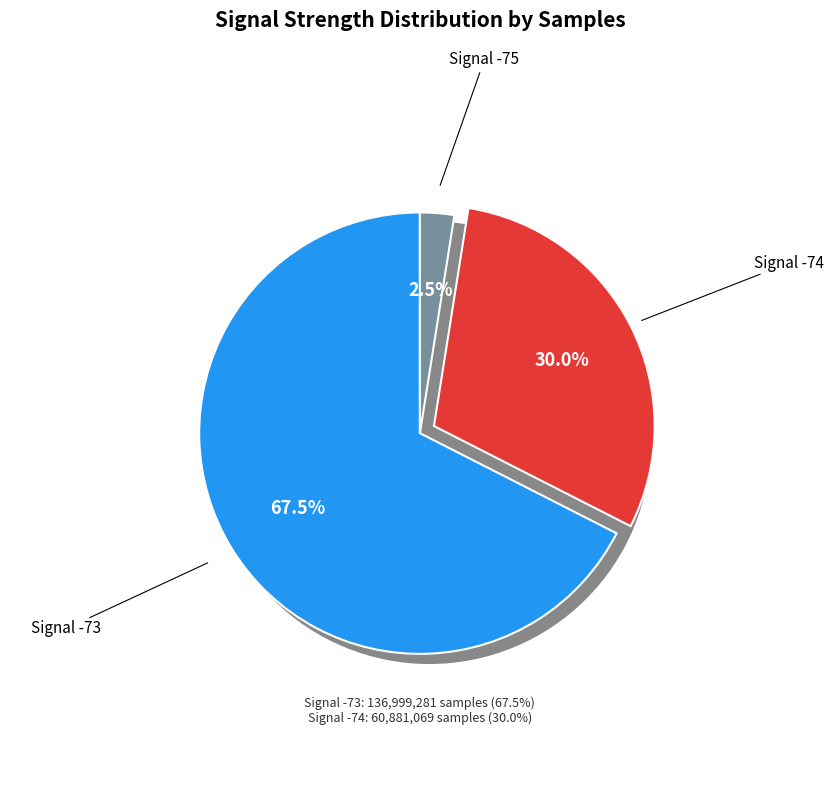

What is the spread (max minus min) of values at 2?

1.5